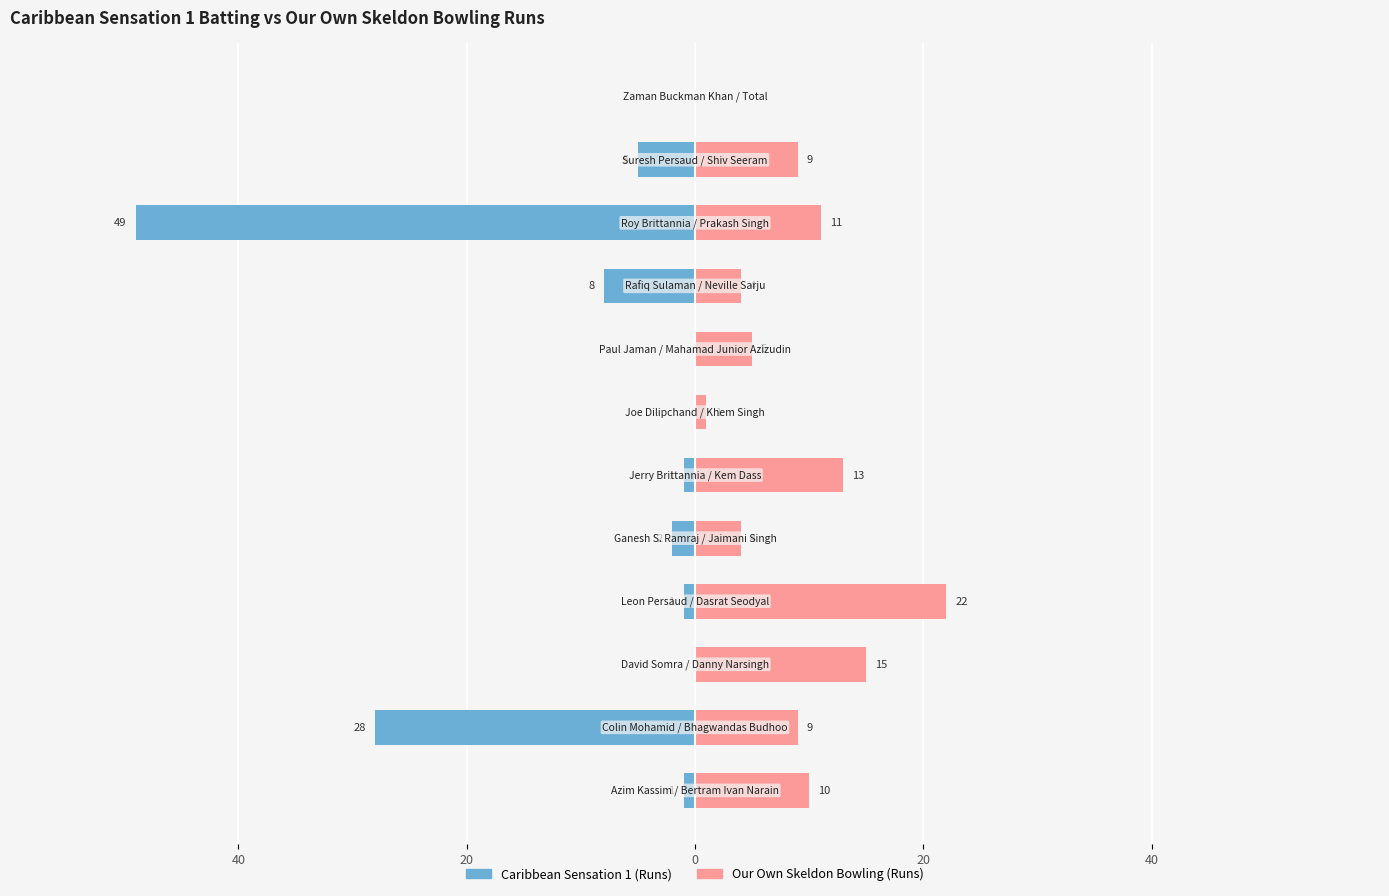

At 40, list the series in order from largest to smallest.

Our Own Skeldon Bowling (Runs), Caribbean Sensation 1 (Runs)